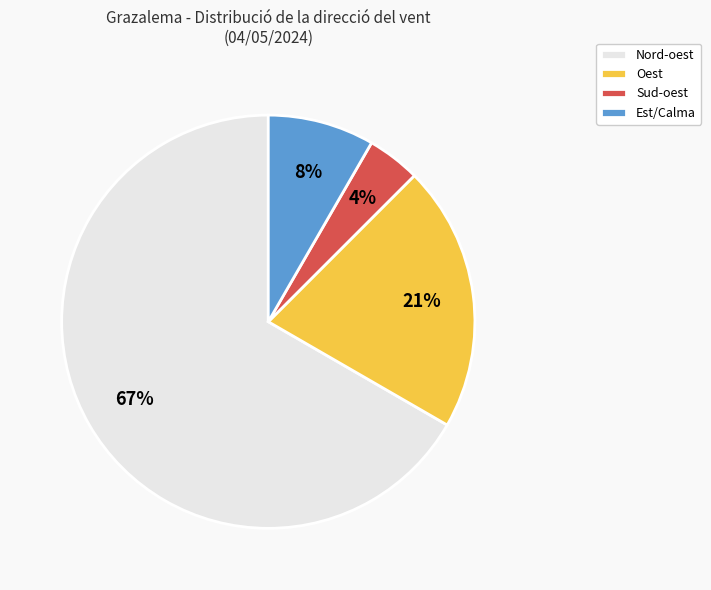

The Nord-oest slice represents 12% of the pie. True or false?

False